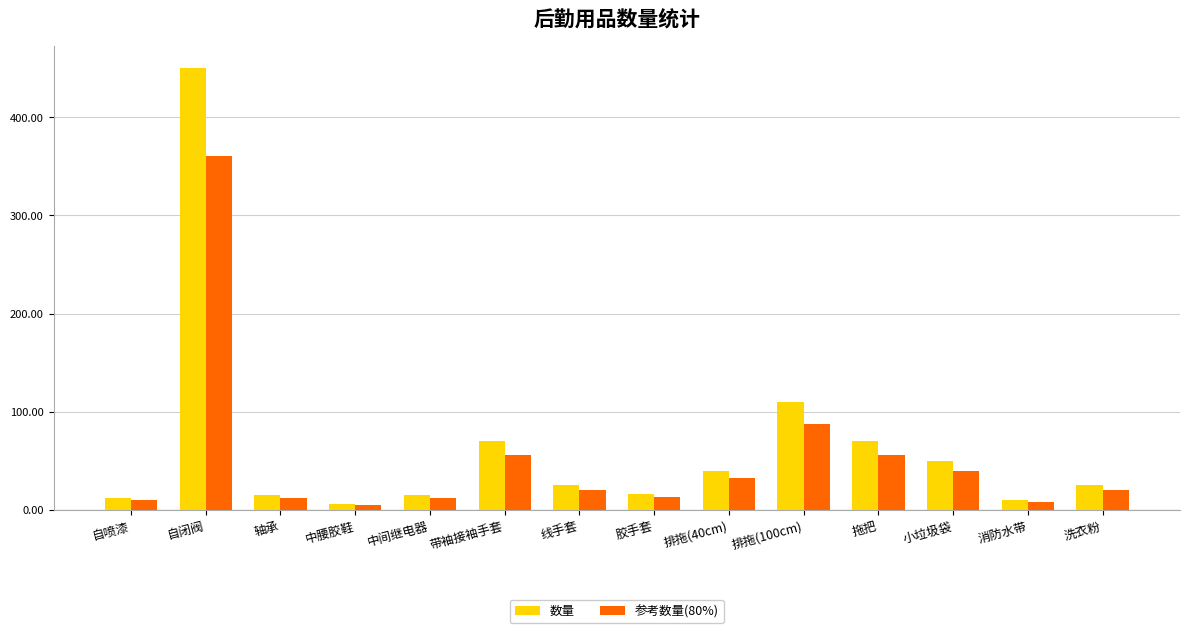

How many bars are there in each group?

2